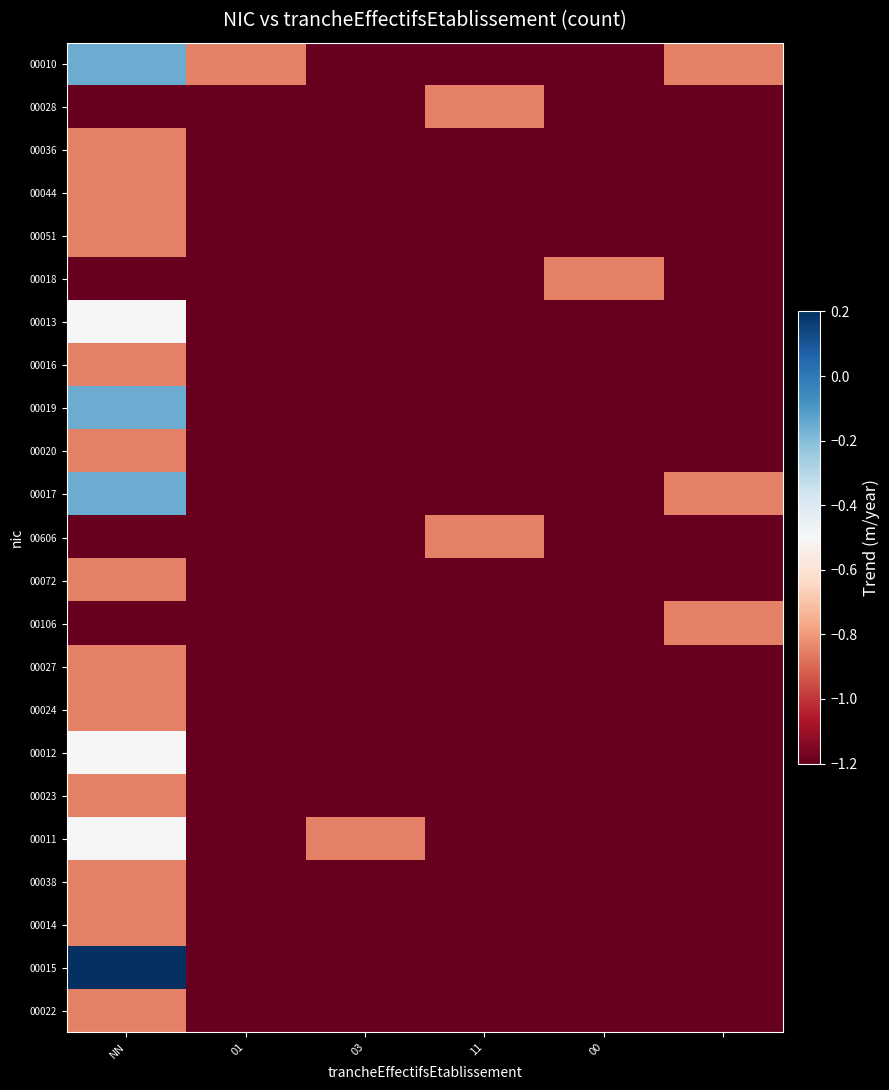

What is the smallest value displayed?

-1.2